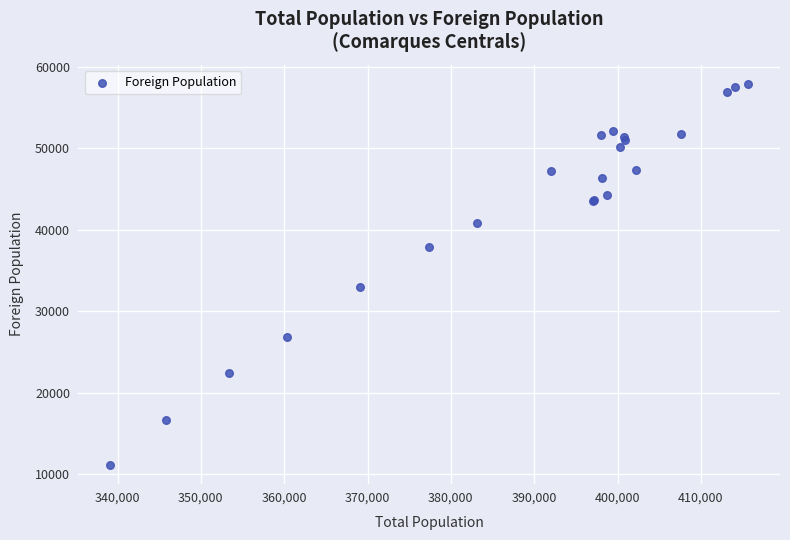

What Y value in the scatter plot is closest to 34542?

33003